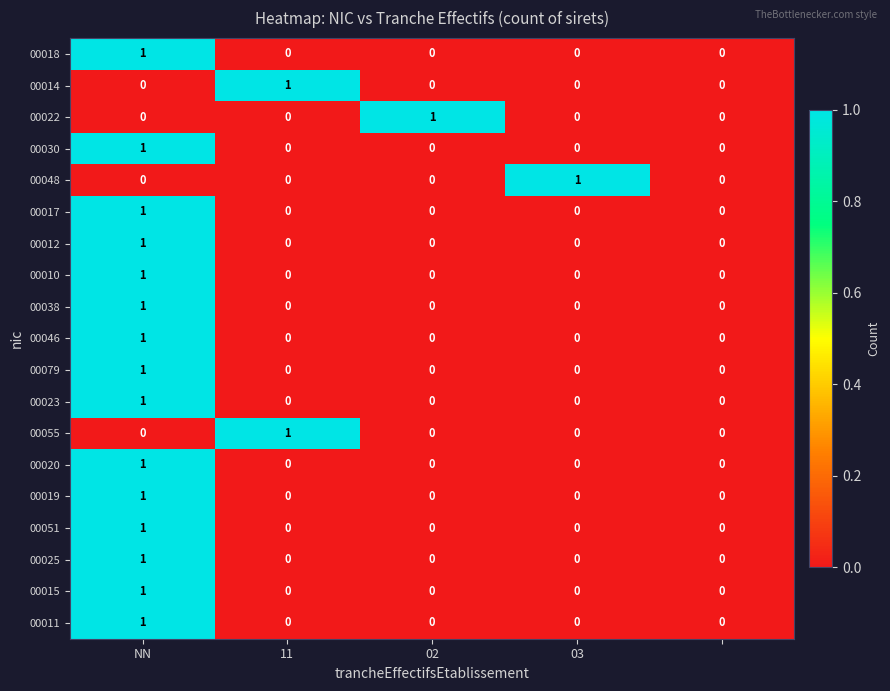

How many 00038 values are between 0 and 1?

5